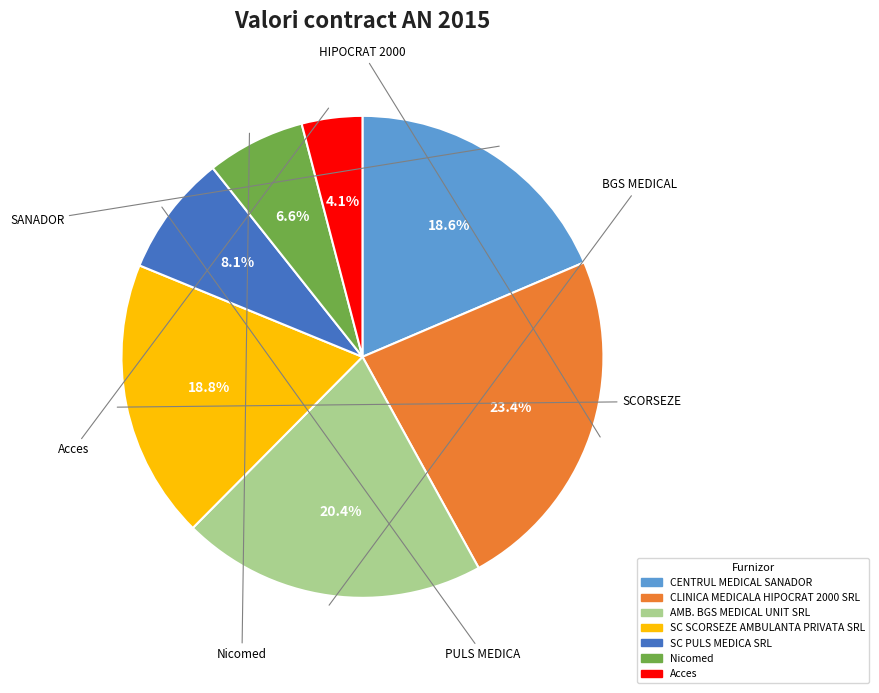

The SC PULS MEDICA SRL slice represents 8% of the pie. True or false?

True